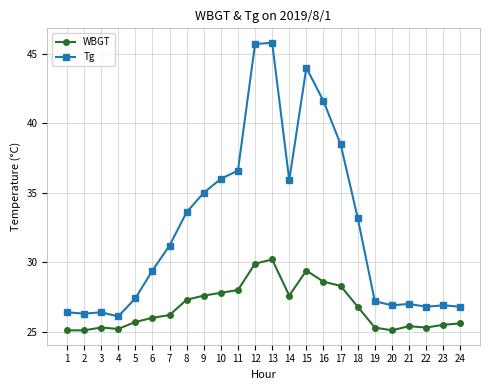

Count the number of categories in the chart.

24